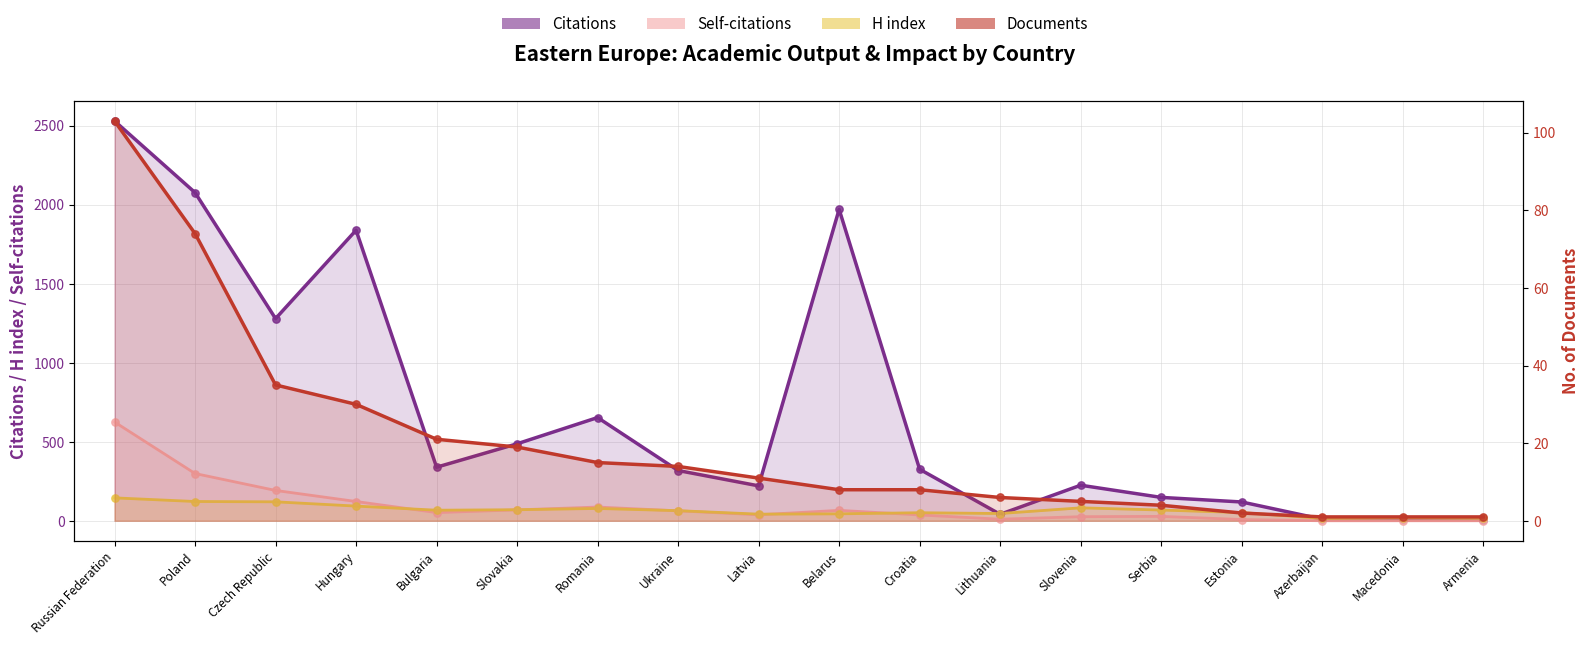

Which series has the widest spread of Y values?

Citations